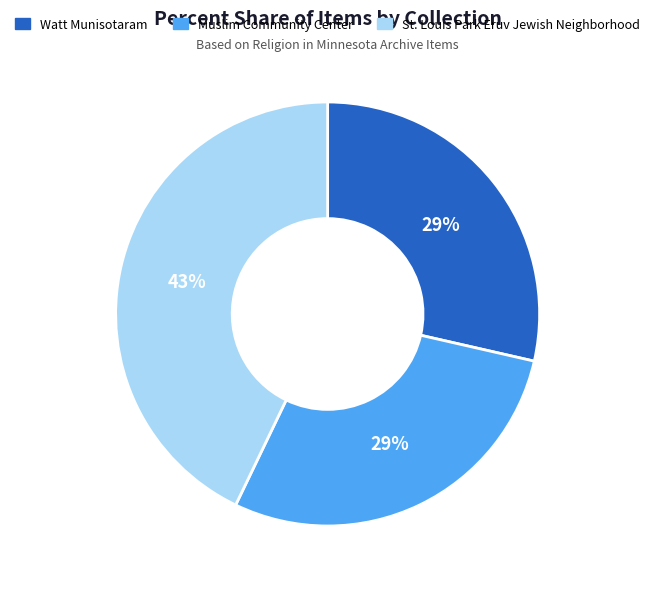

Approximately how many times larger is the value at Watt Munisotaram compared to Muslim Community Center?

1.0